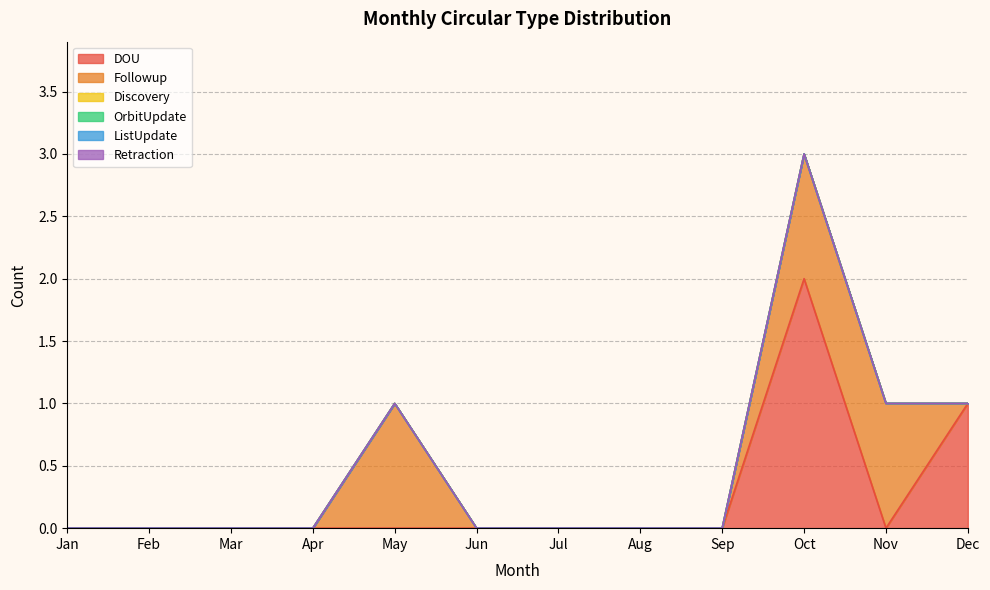

Reading left to right, what are all the values shown in this chart?

DOU: 0	0	0	0	0	0	0	0	0	2	0	1
Followup: 0	0	0	0	1	0	0	0	0	1	1	0
Discovery: 0	0	0	0	0	0	0	0	0	0	0	0
OrbitUpdate: 0	0	0	0	0	0	0	0	0	0	0	0
ListUpdate: 0	0	0	0	0	0	0	0	0	0	0	0
Retraction: 0	0	0	0	0	0	0	0	0	0	0	0